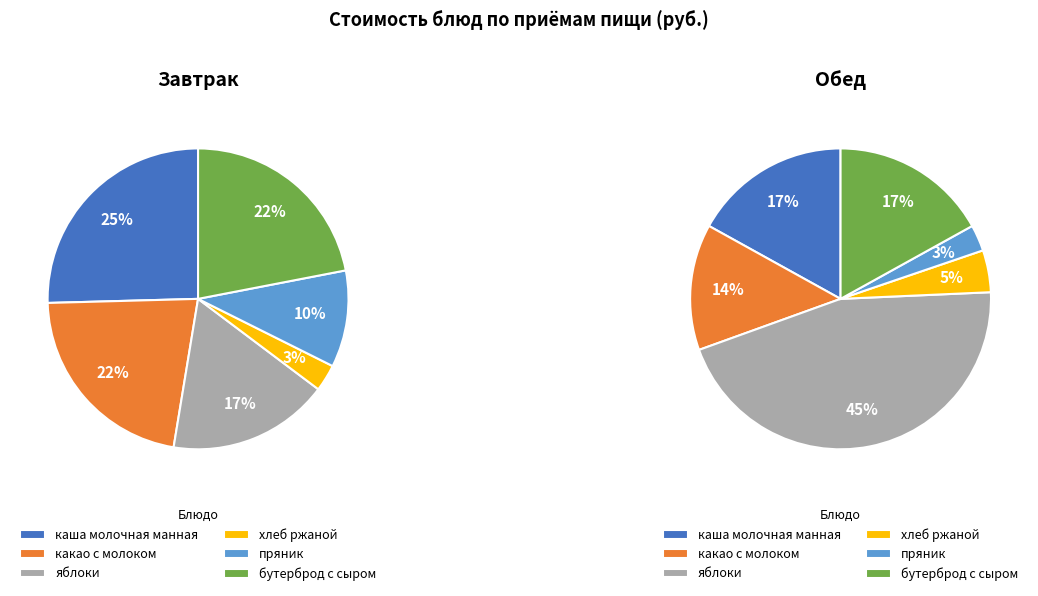

Is it true that пряник is 10% of the pie?

True